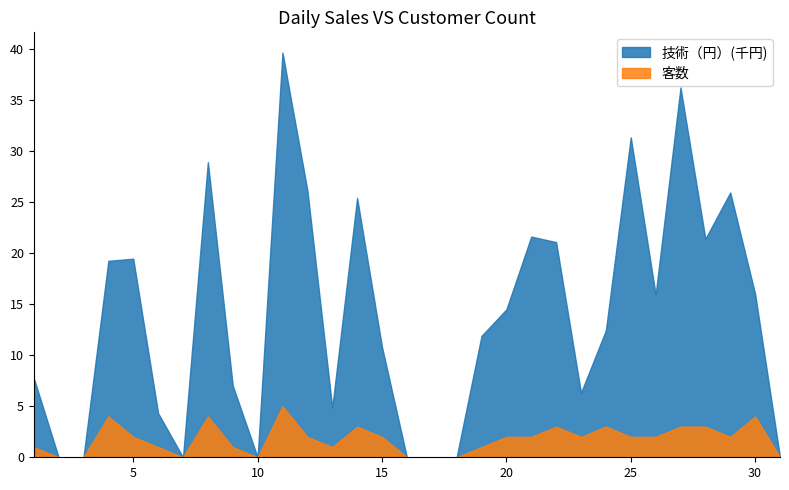

List the series in order of their peak value, highest first.

技術（円）(千円), 客数